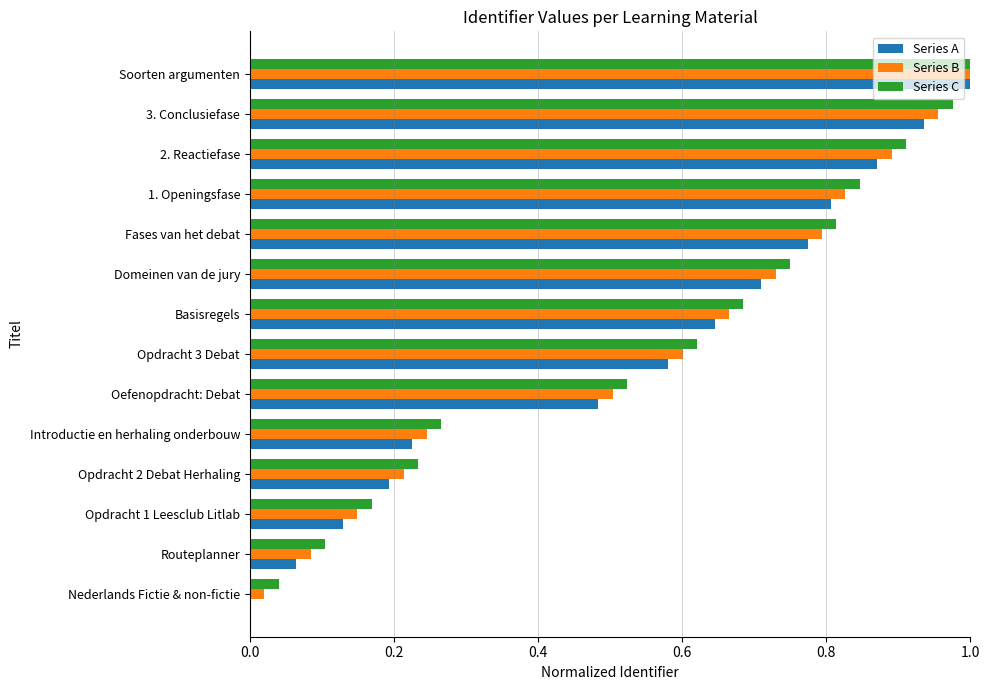

Which series changed the most between Opdracht 1 Leesclub Litlab and Soorten argumenten?

Series A